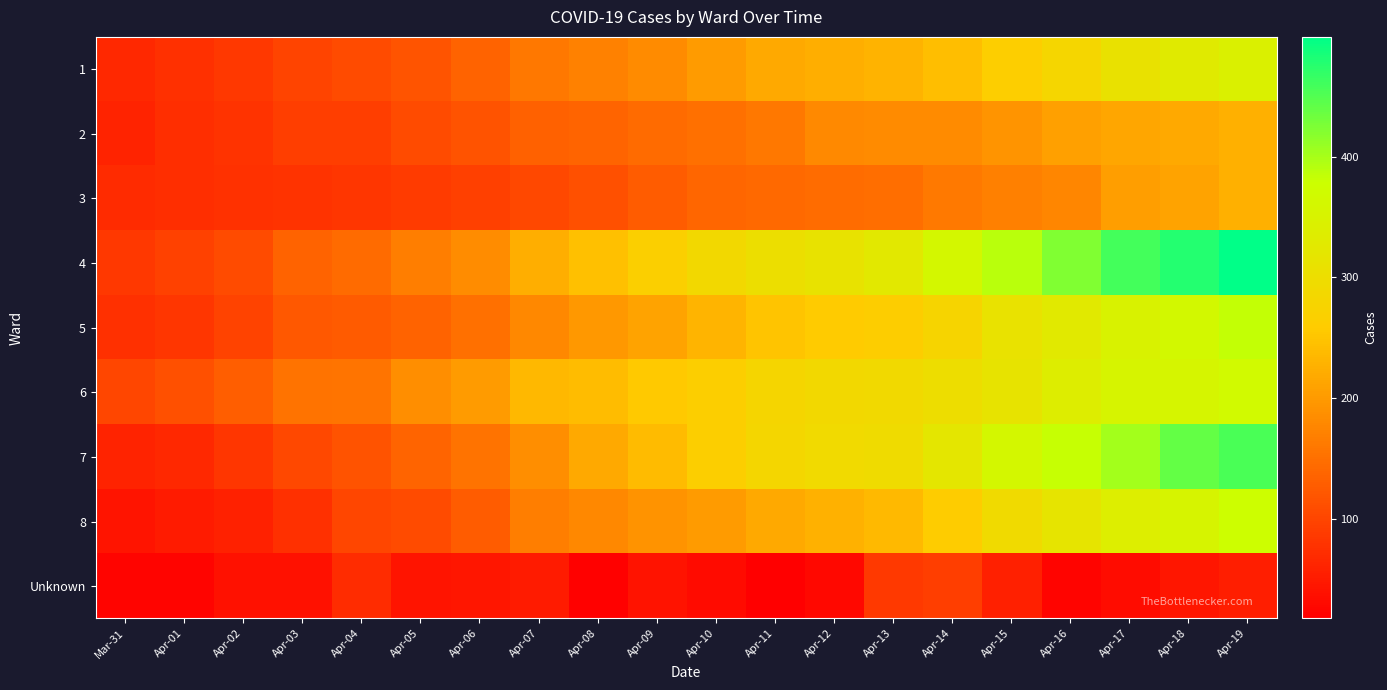

Which category has the lowest value across all series?

Apr-11